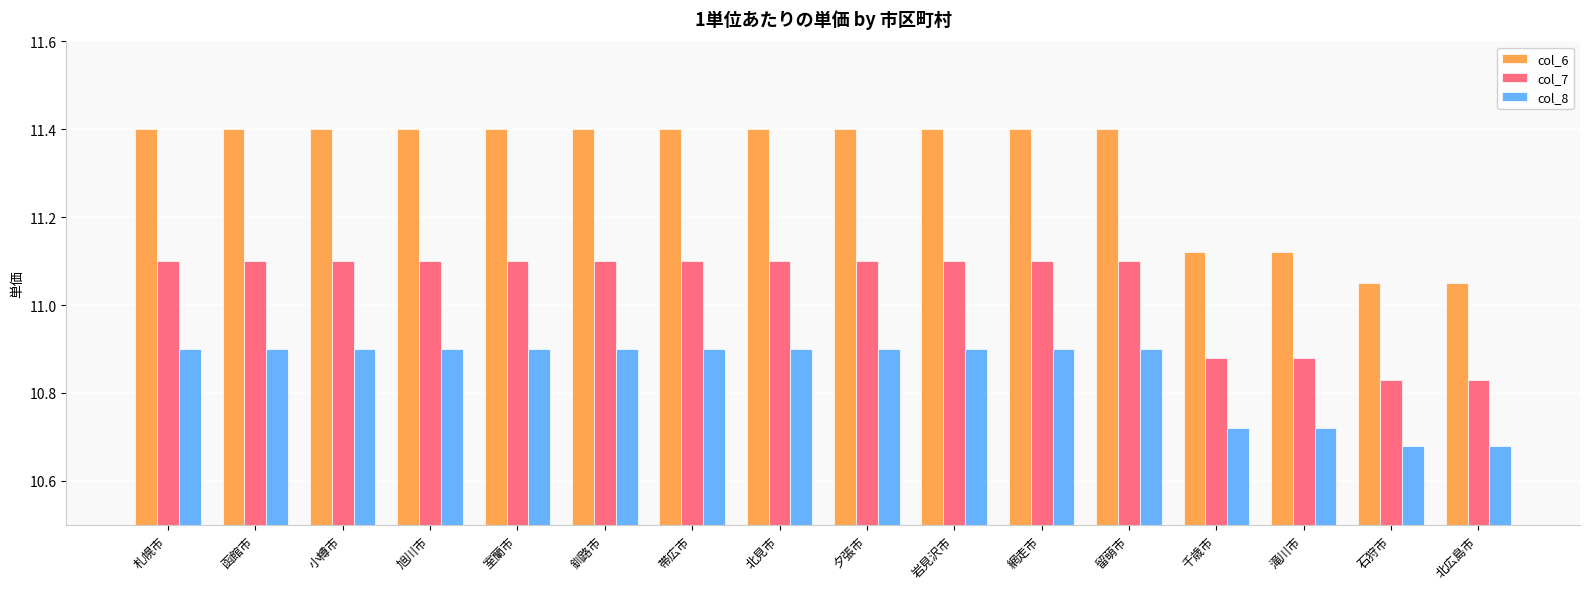

Does the chart contain stacked bars?

No